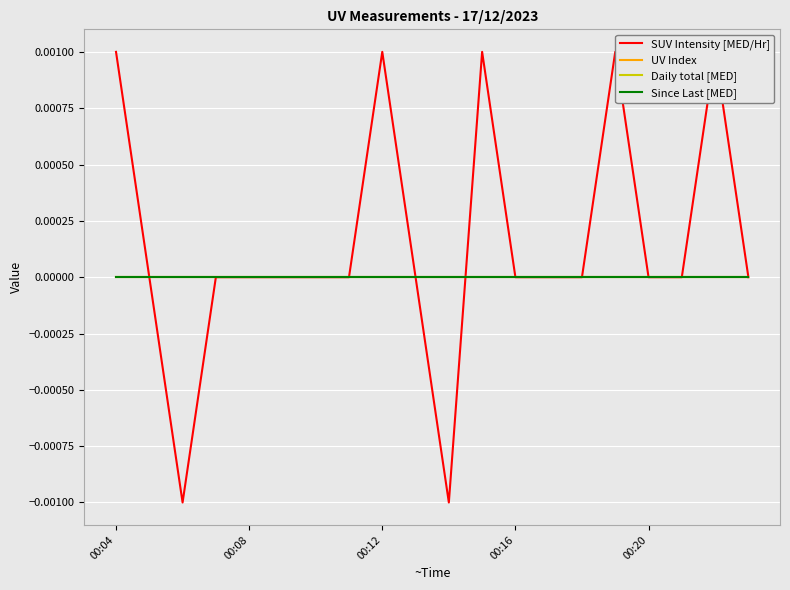

How many values in SUV Intensity [MED/Hr] are above zero?

5